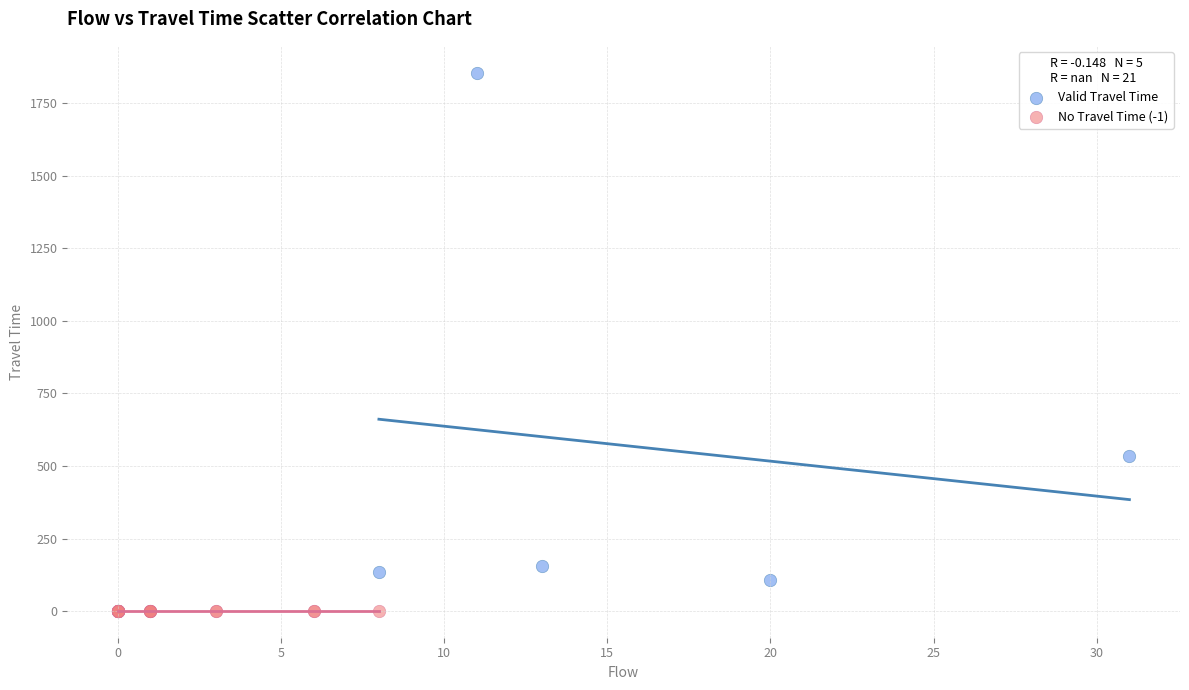

What are all the series names shown in the legend?

Valid Travel Time, No Travel Time (-1)